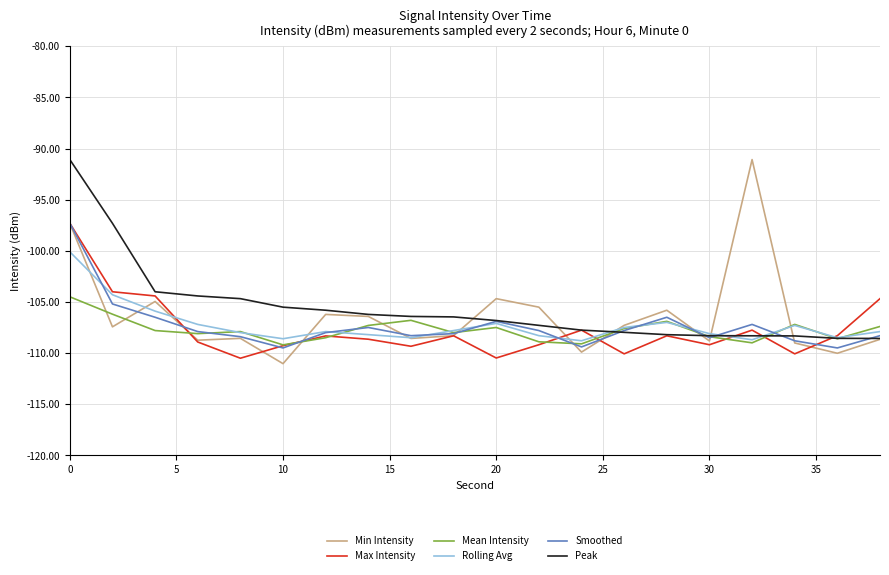

How many times do Min Intensity and Rolling Avg cross each other?

11